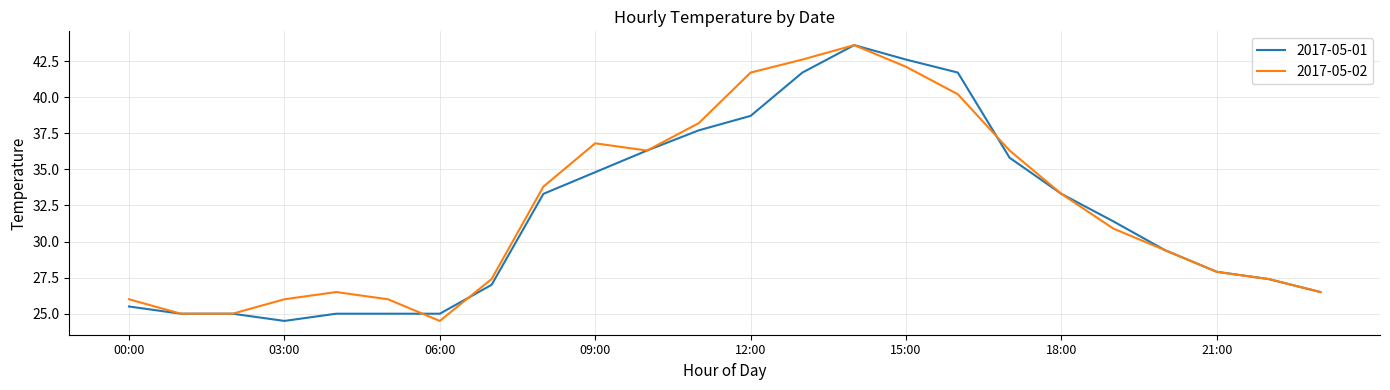

What is the minimum value for 2017-05-02?

24.5